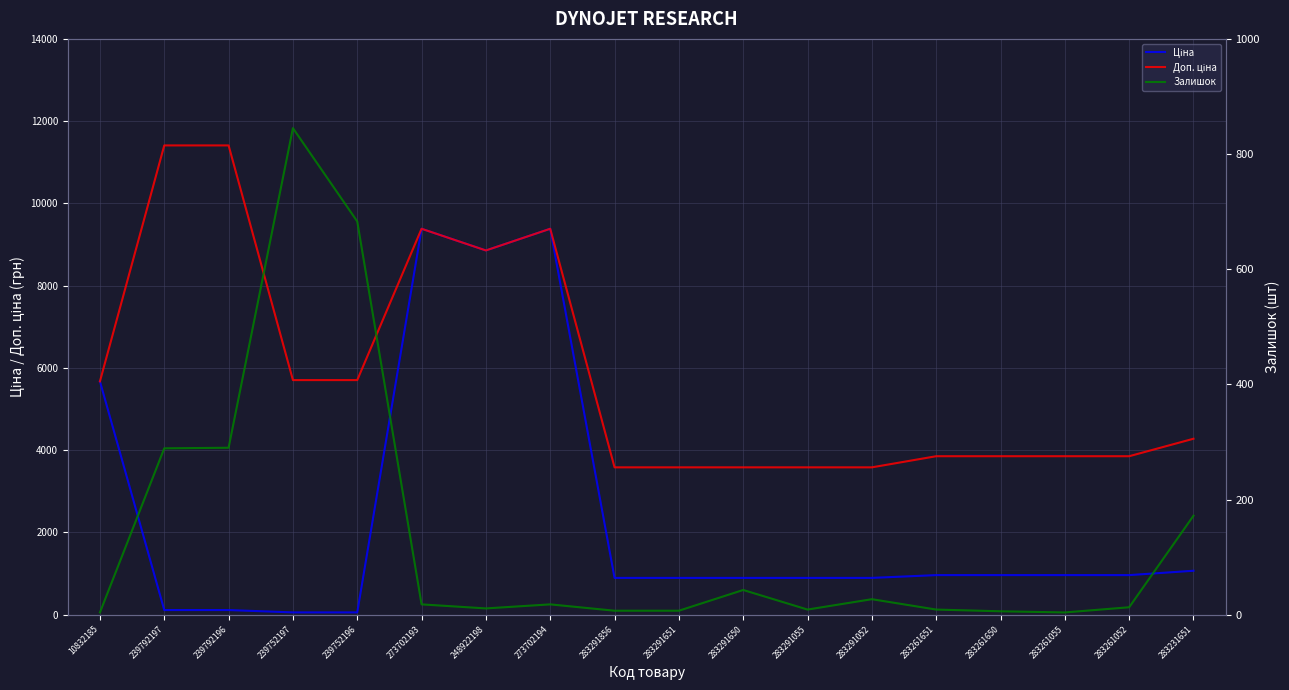

At how many categories does at least one series exceed 2066?

18